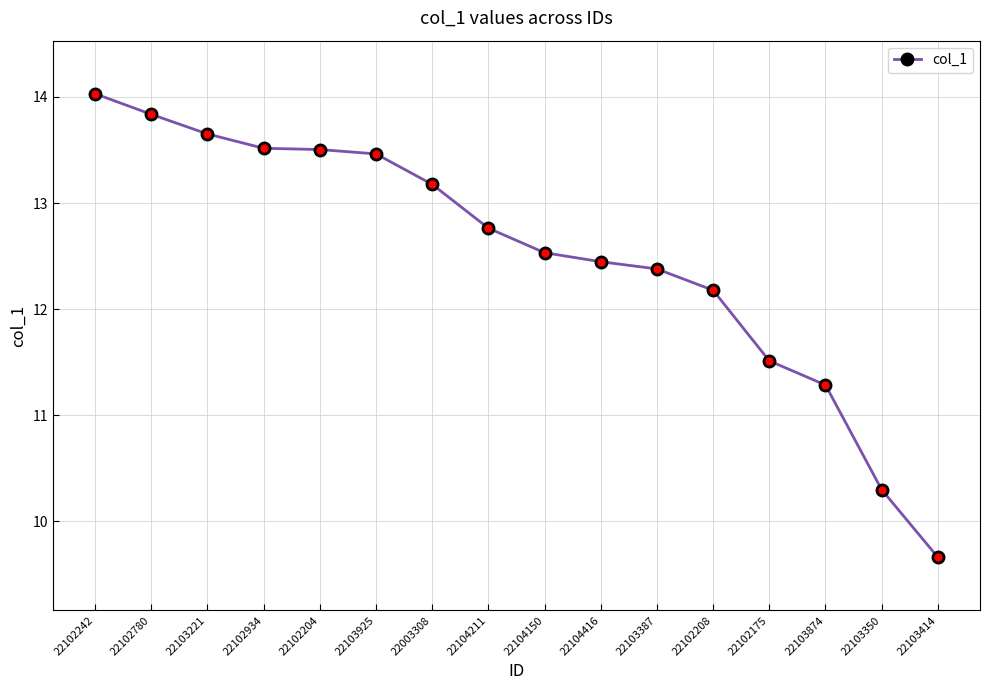

Reading left to right, what are all the values shown in this chart?

14.0	13.8	13.7	13.5	13.5	13.5	13.2	12.8	12.5	12.4	12.4	12.2	11.5	11.3	10.3	9.7